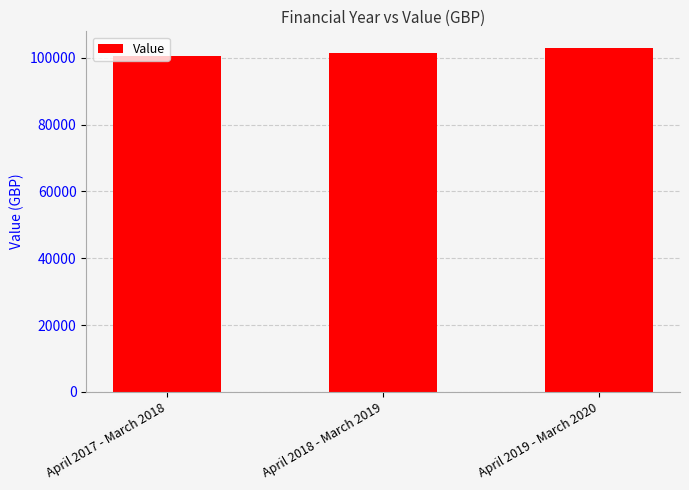

The chart shows a value of 168689.5 at April 2019 - March 2020. True or false?

False